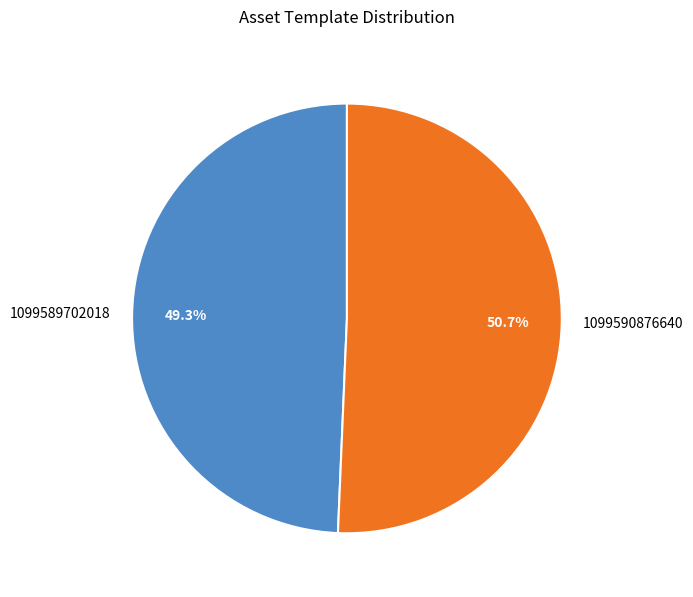

How many segments does this pie chart have?

2